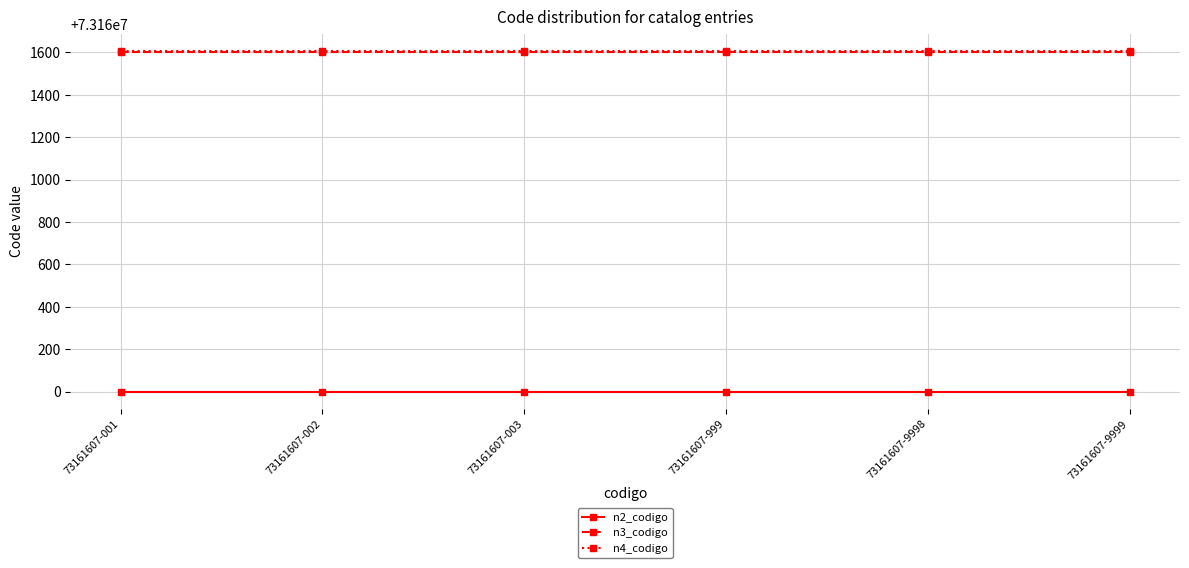

What are all the series names shown in the legend?

n2_codigo, n3_codigo, n4_codigo